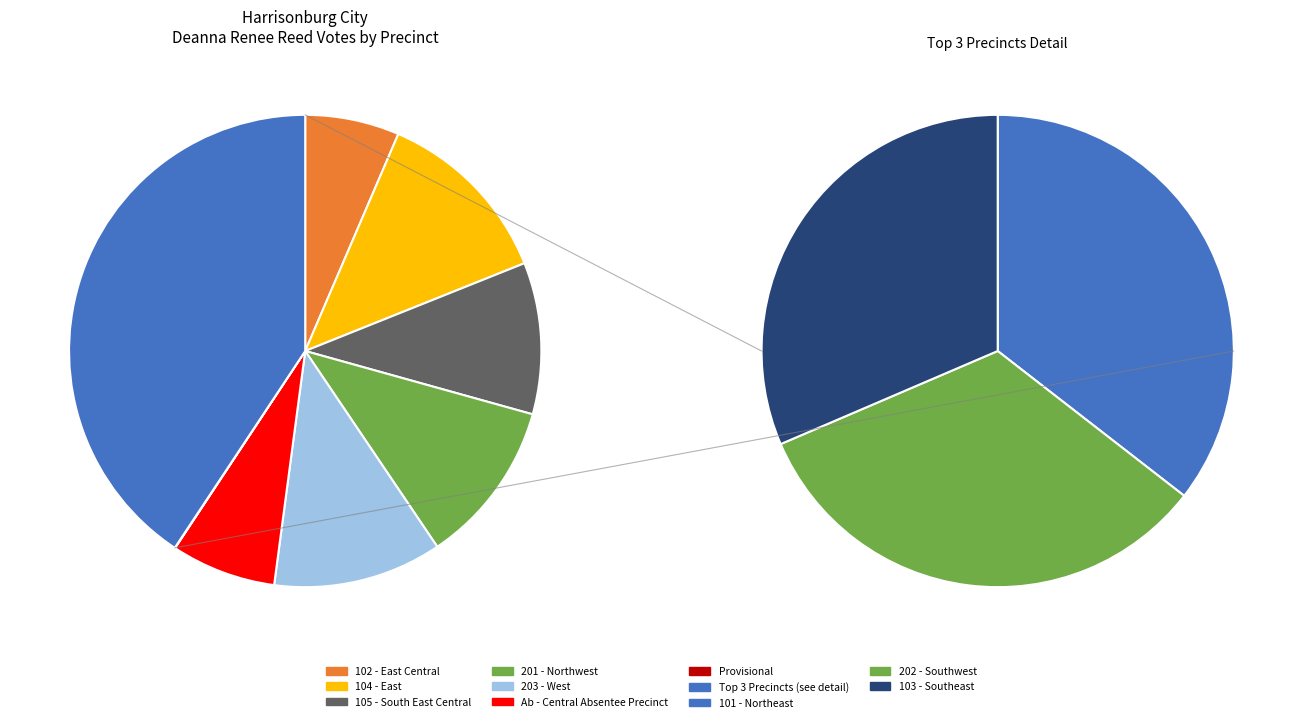

Is the sum of 202 - Southwest and 103 - Southeast greater than half?

No